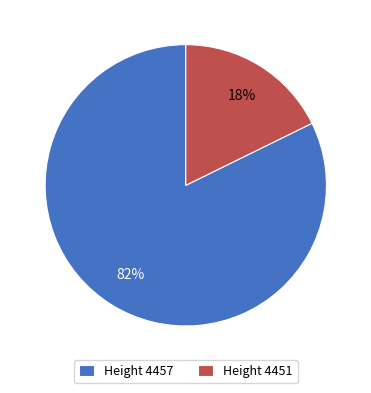

The Height 4457 slice represents 82% of the pie. True or false?

True